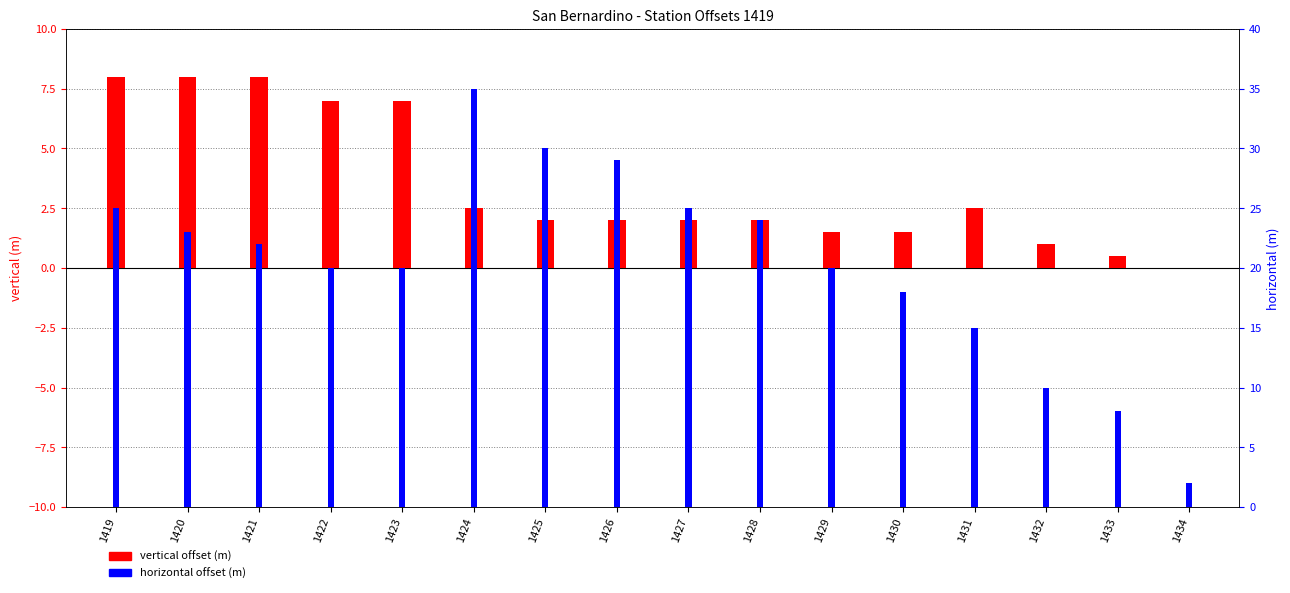

At which label does vertical reach its peak?

1419